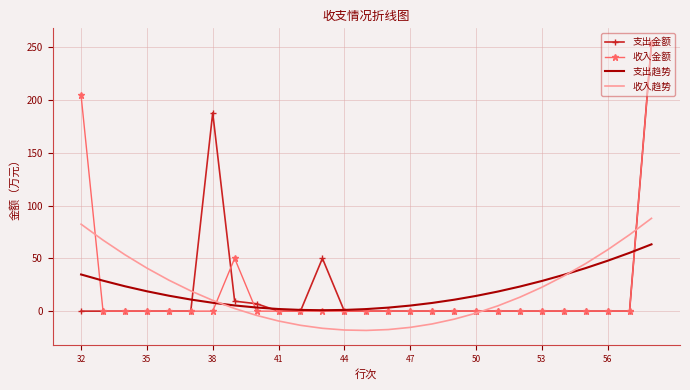

What is the minimum value shown in the chart?

-18.3